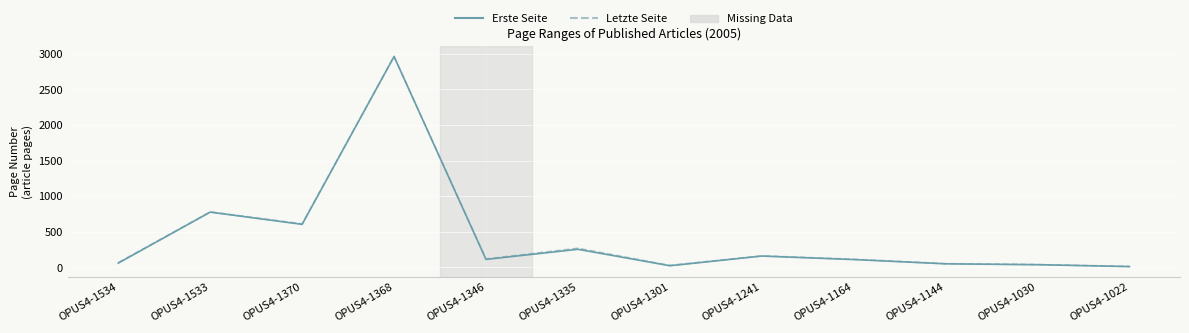

Is it true that Letzte Seite equals 119 at OPUS4-1346?

True